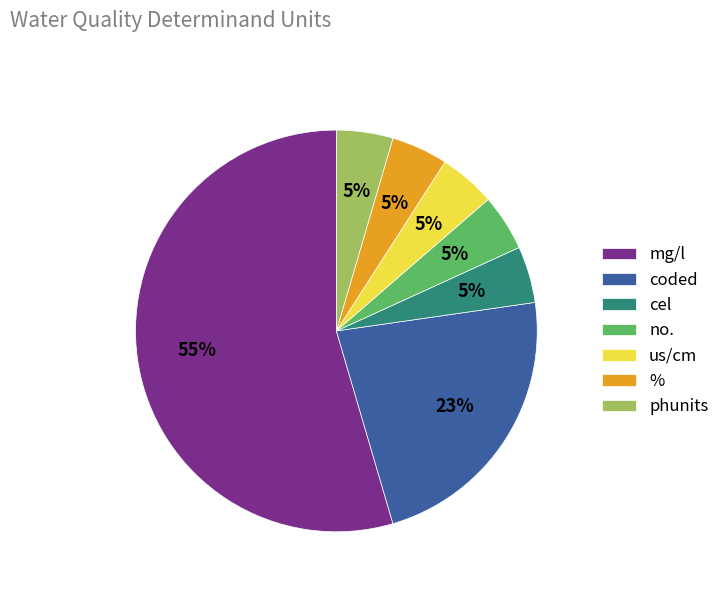

Does us/cm account for over 50% of the chart?

No